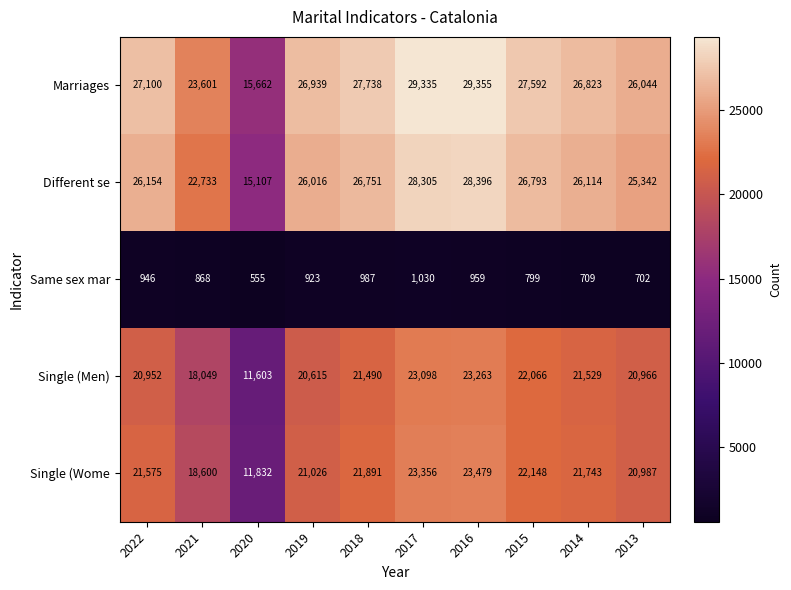

Is it true that Single (Men) equals 11603 at 2020?

True